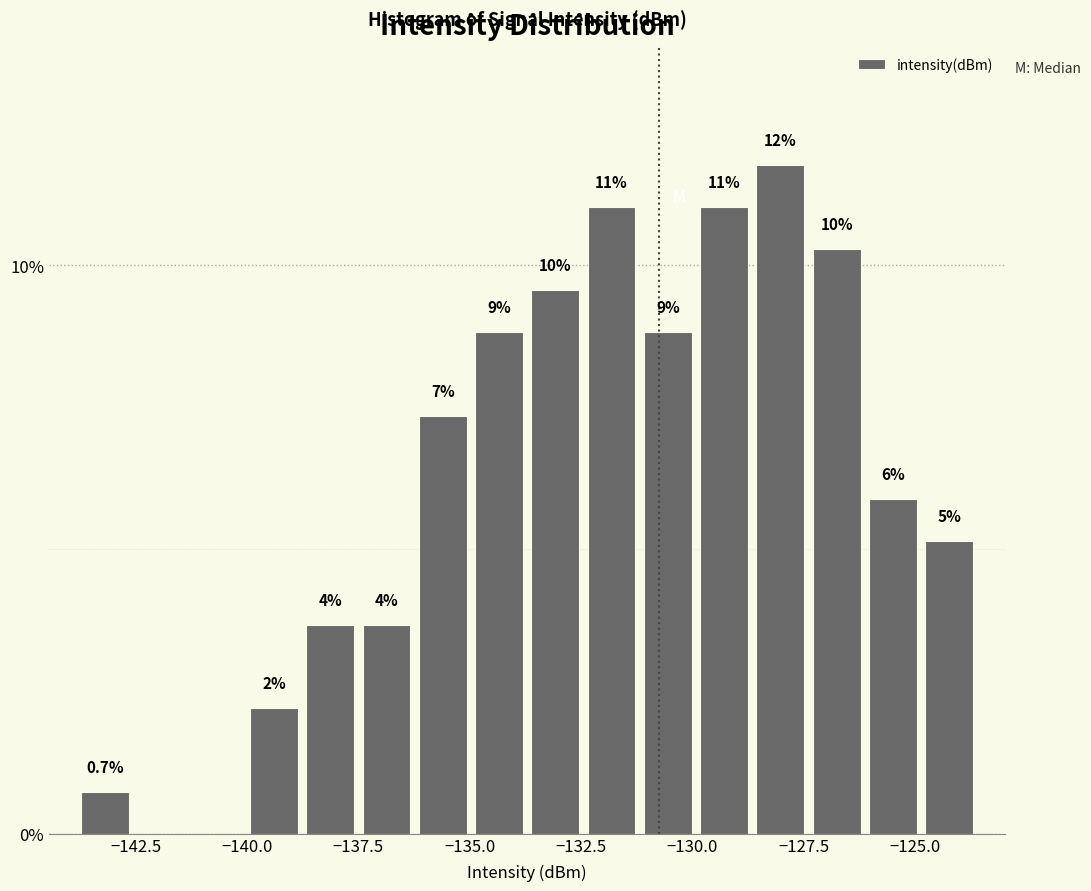

Read against the x-axis, roughly where is the centre of the tallest bar?

-128.0